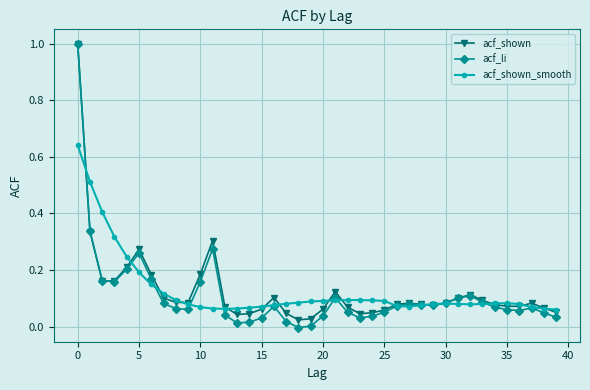

What is the maximum value for acf_shown?

1.0